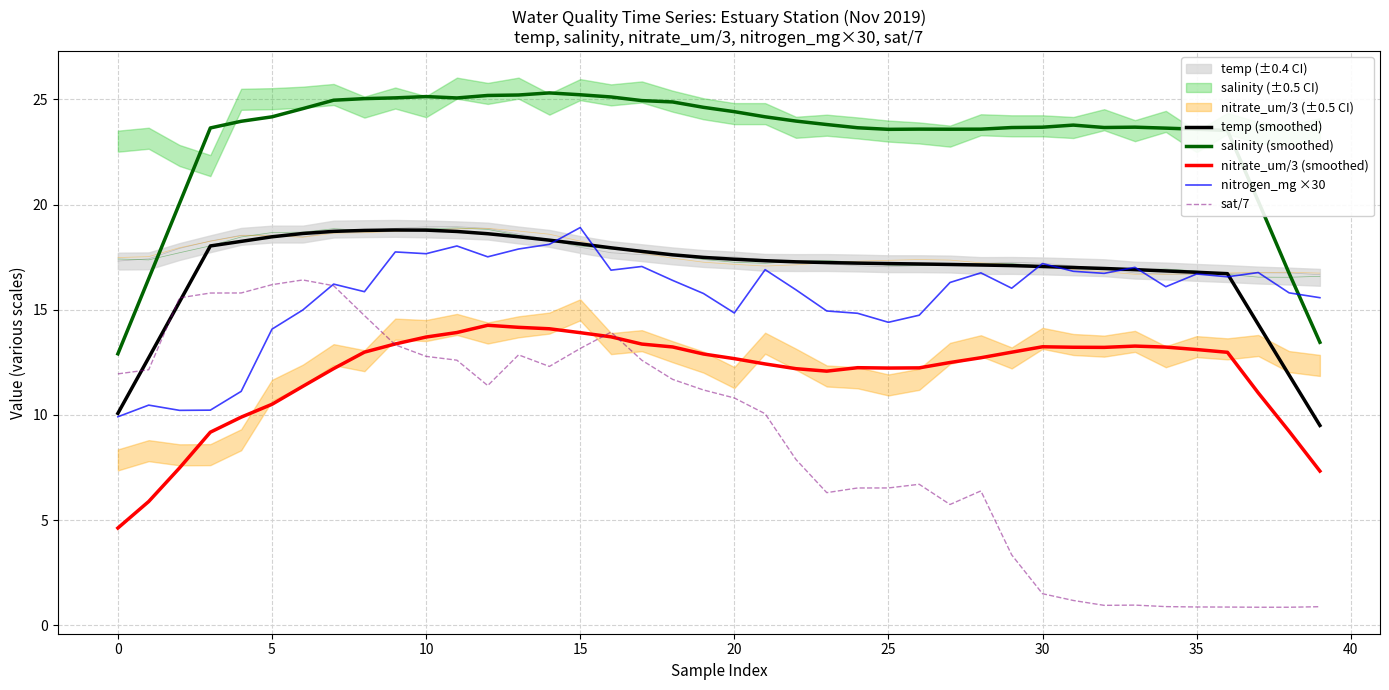

What is the difference between the second highest and minimum values in the sat/7 series?

15.3